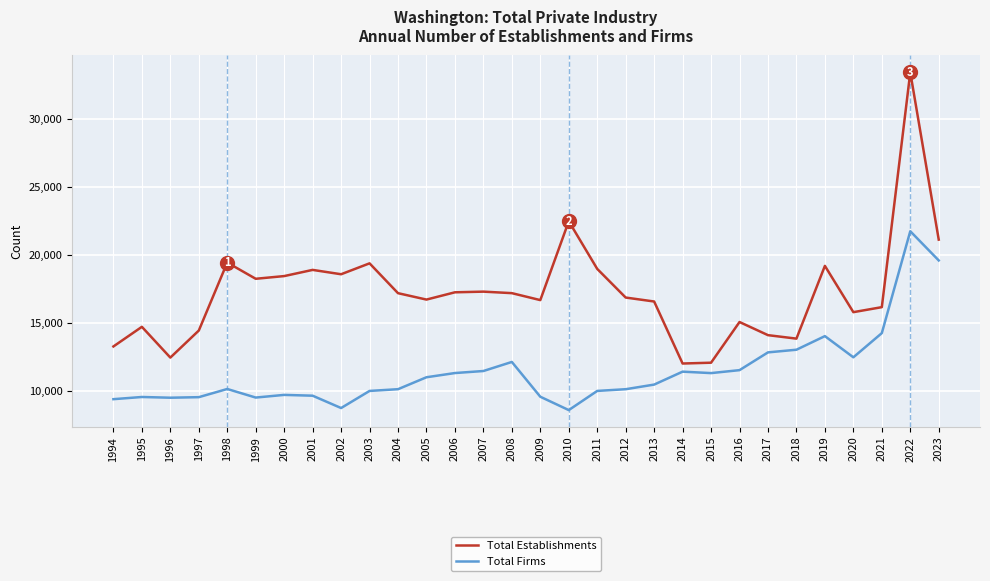

What is the minimum value for Total Firms?

8622